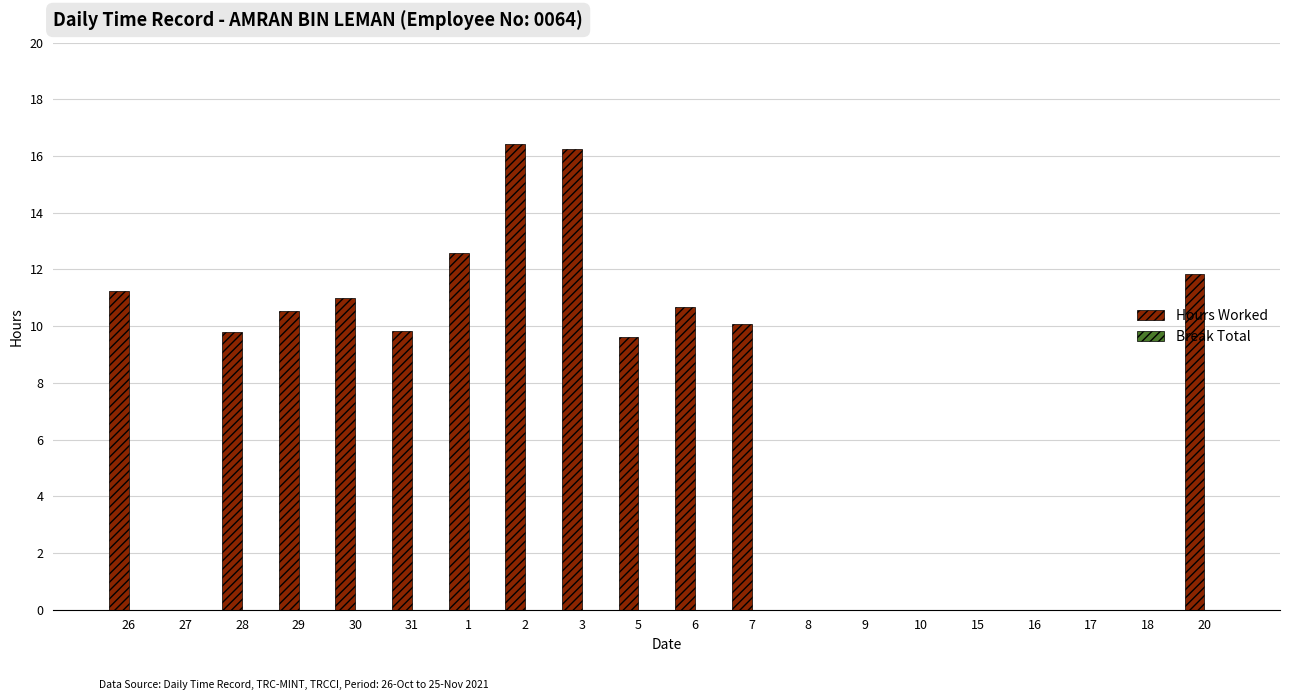

Is it true that the value at 31 is 16.3?

False